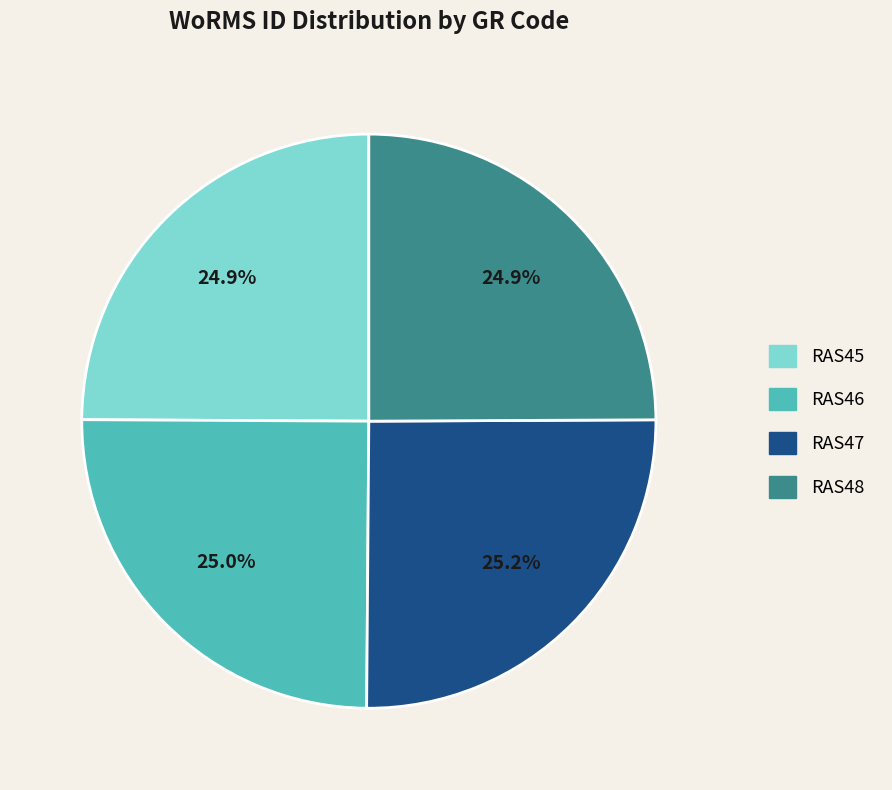

Is it true that RAS47 is 25% of the pie?

True